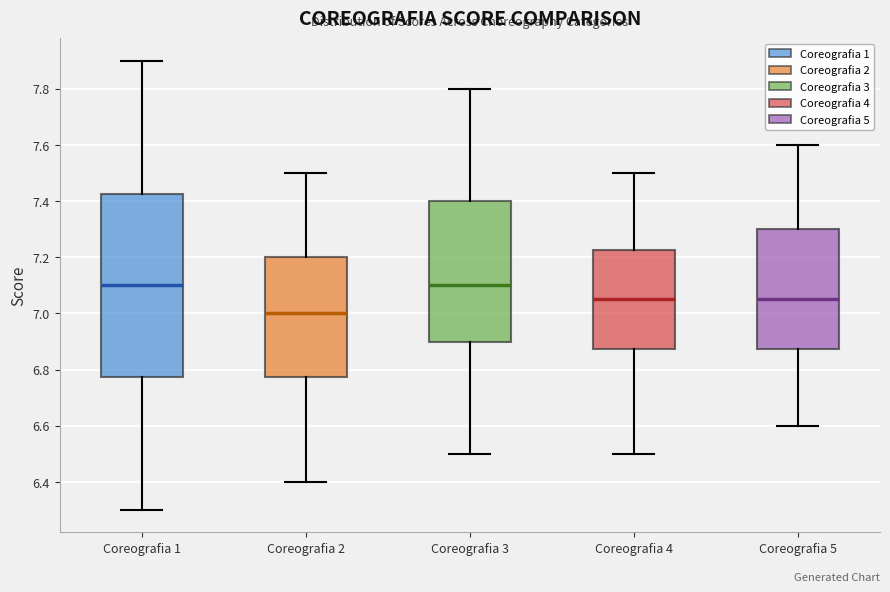

Reading left to right, transcribe this box plot: for each box, give where its median line is, the range the box spans, and where its two whiskers end, as read against the y-axis. The values are not printed on the chart, so give them approximately, as read against the axis.

Coreografia 1: median 7.10, box 6.78 to 7.42, whiskers 6.30 to 7.90
Coreografia 2: median 7.00, box 6.78 to 7.20, whiskers 6.40 to 7.50
Coreografia 3: median 7.10, box 6.90 to 7.40, whiskers 6.50 to 7.80
Coreografia 4: median 7.06, box 6.88 to 7.22, whiskers 6.50 to 7.50
Coreografia 5: median 7.06, box 6.88 to 7.30, whiskers 6.60 to 7.60